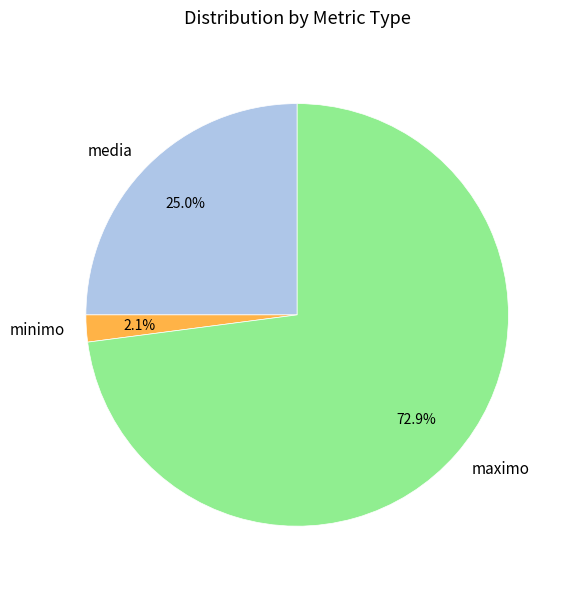

Rank the categories by value from lowest to highest.

minimo, media, maximo